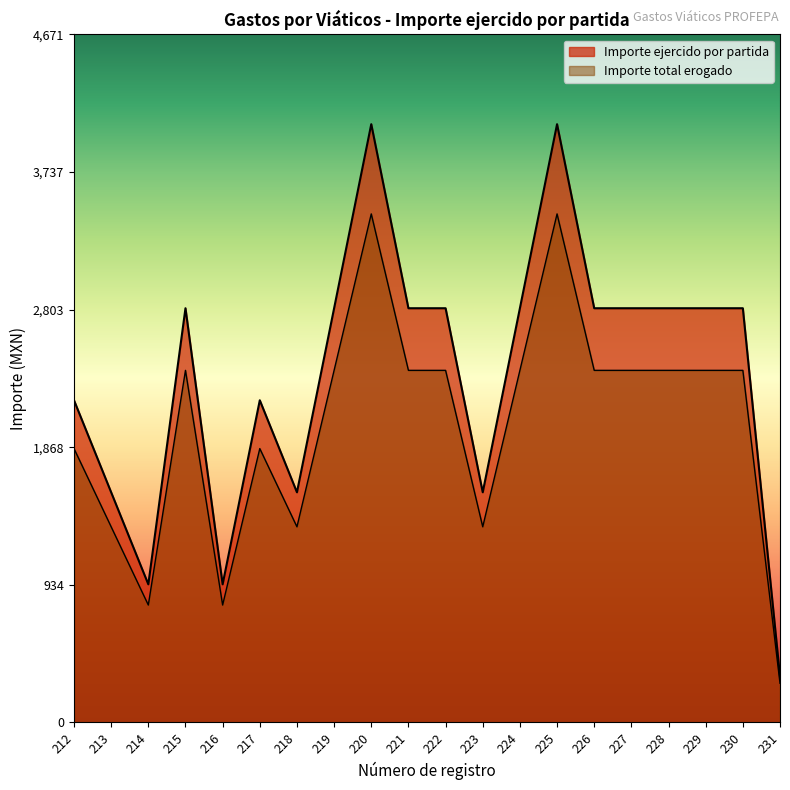

Which series has the widest spread of values?

Importe ejercido por partida